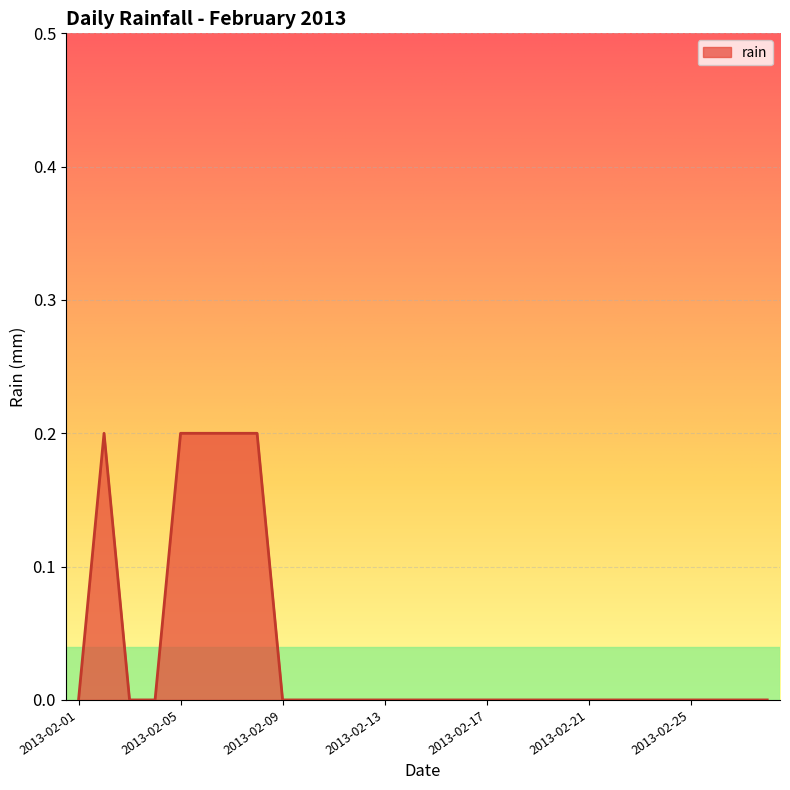

How many lines are shown in the chart?

1